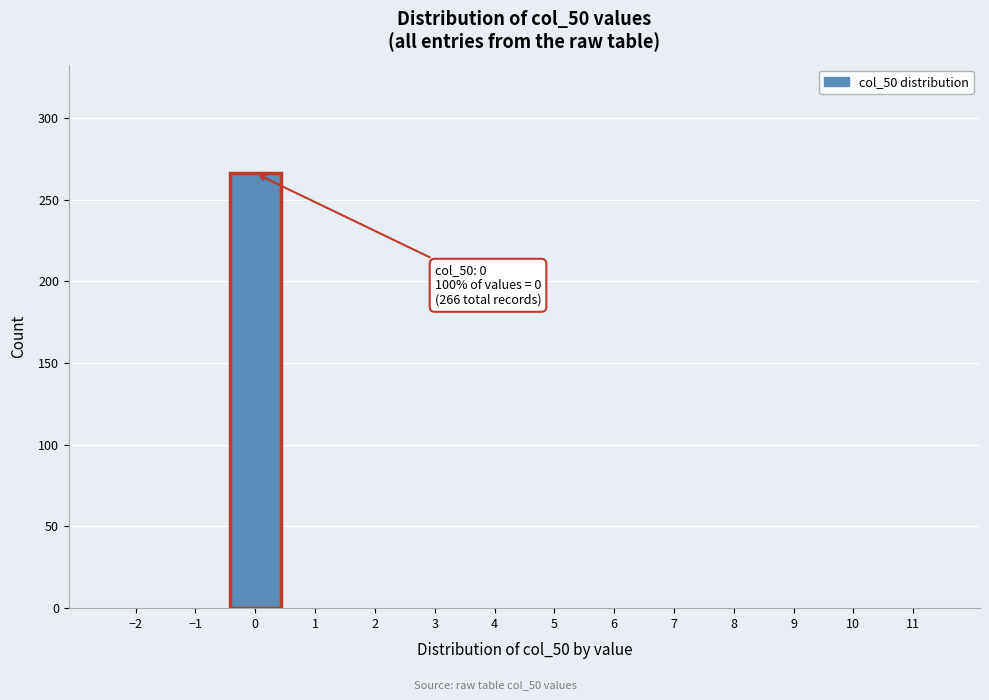

Which range on the x-axis has the tallest bar?

-0.5 to 0.5